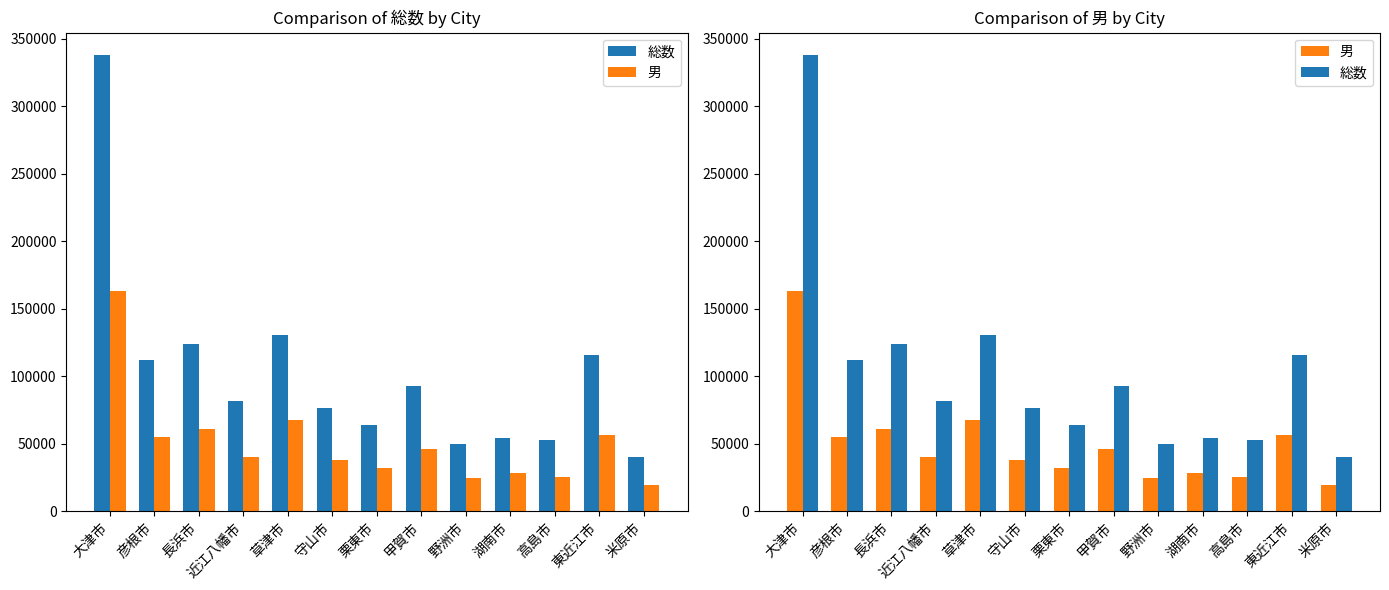

The 総数 series shows 52486 at 高島市. True or false?

True